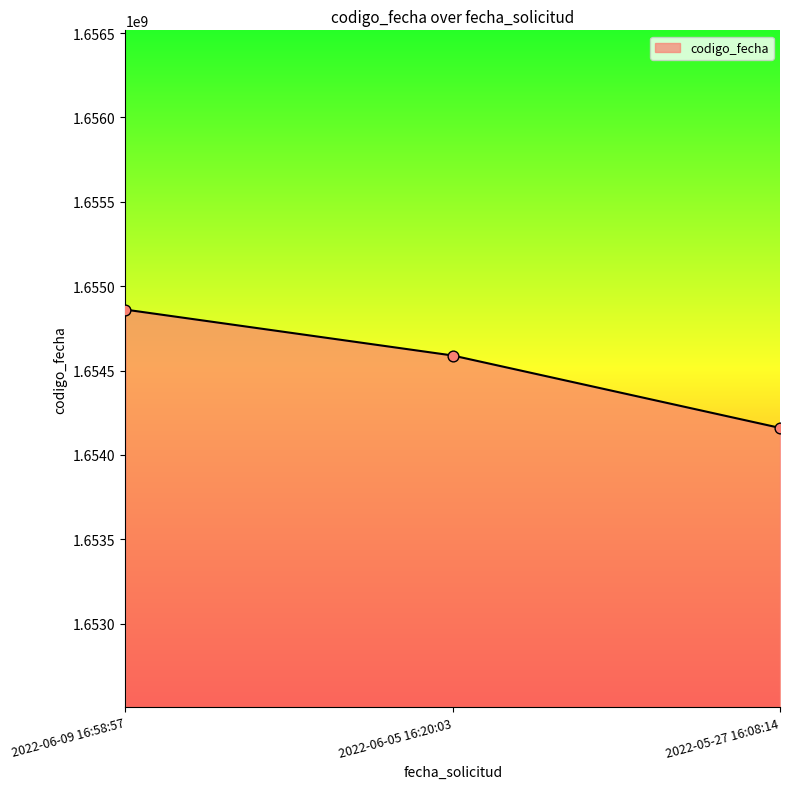

Approximately how many times larger is the value at 2022-06-05 16:20:03 compared to 2022-05-27 16:08:14?

1.0